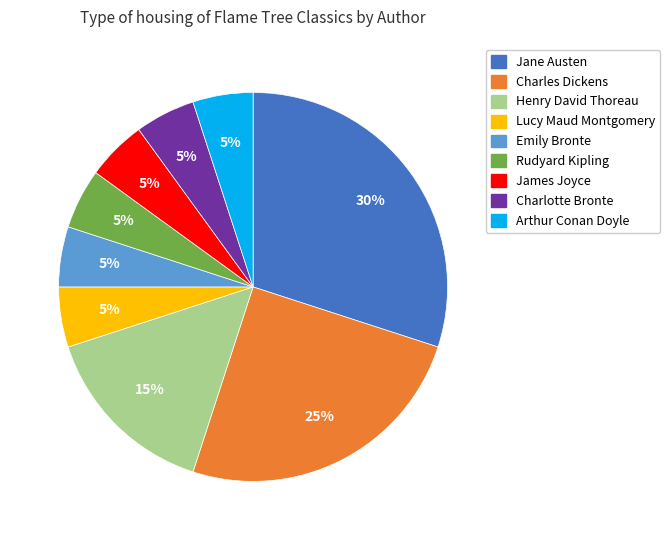

What percentage is the Jane Austen slice, to the nearest percent?

30%